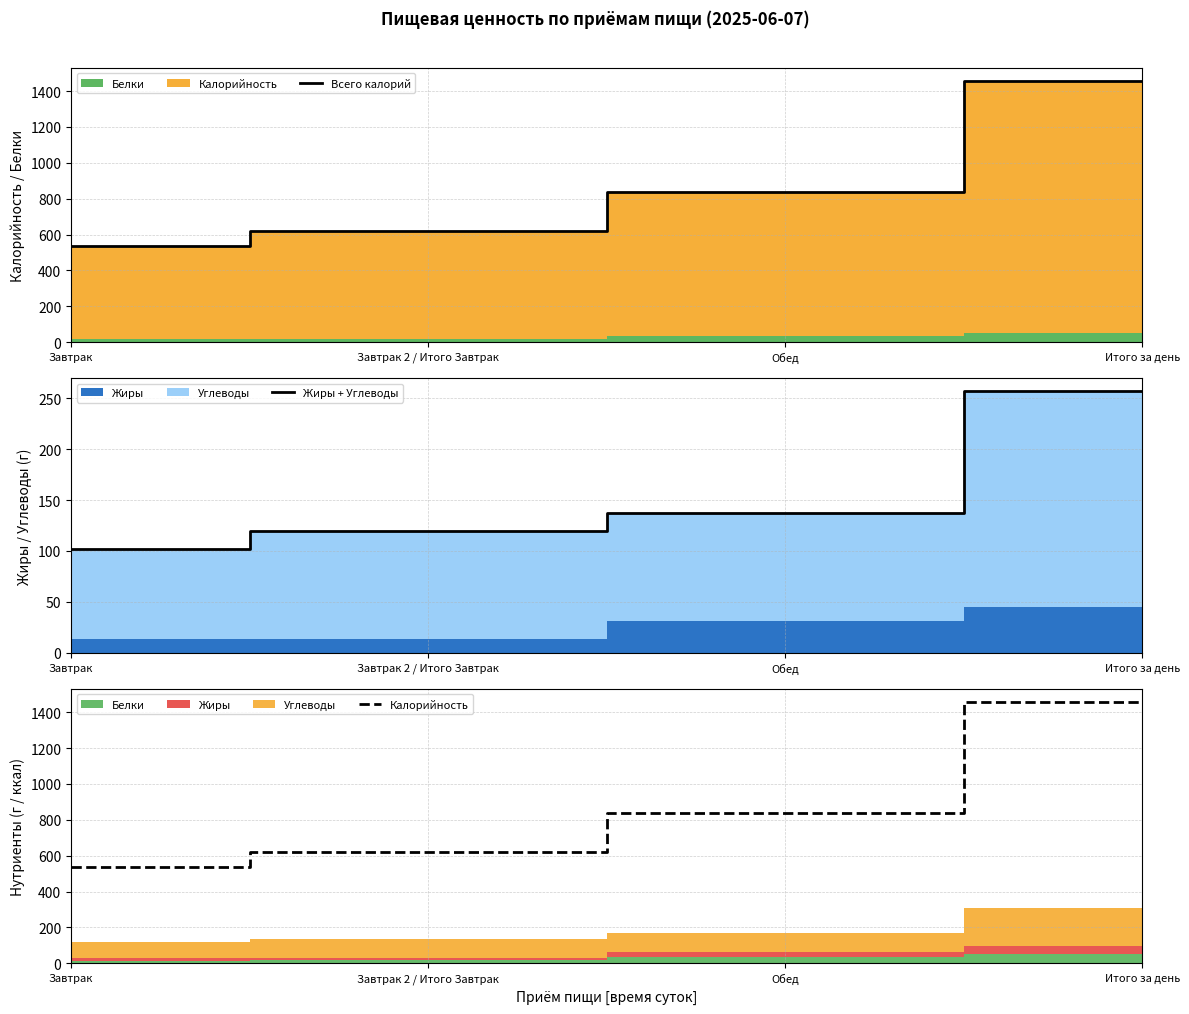

At which label does Всего калорий first exceed 837?

Итого за день